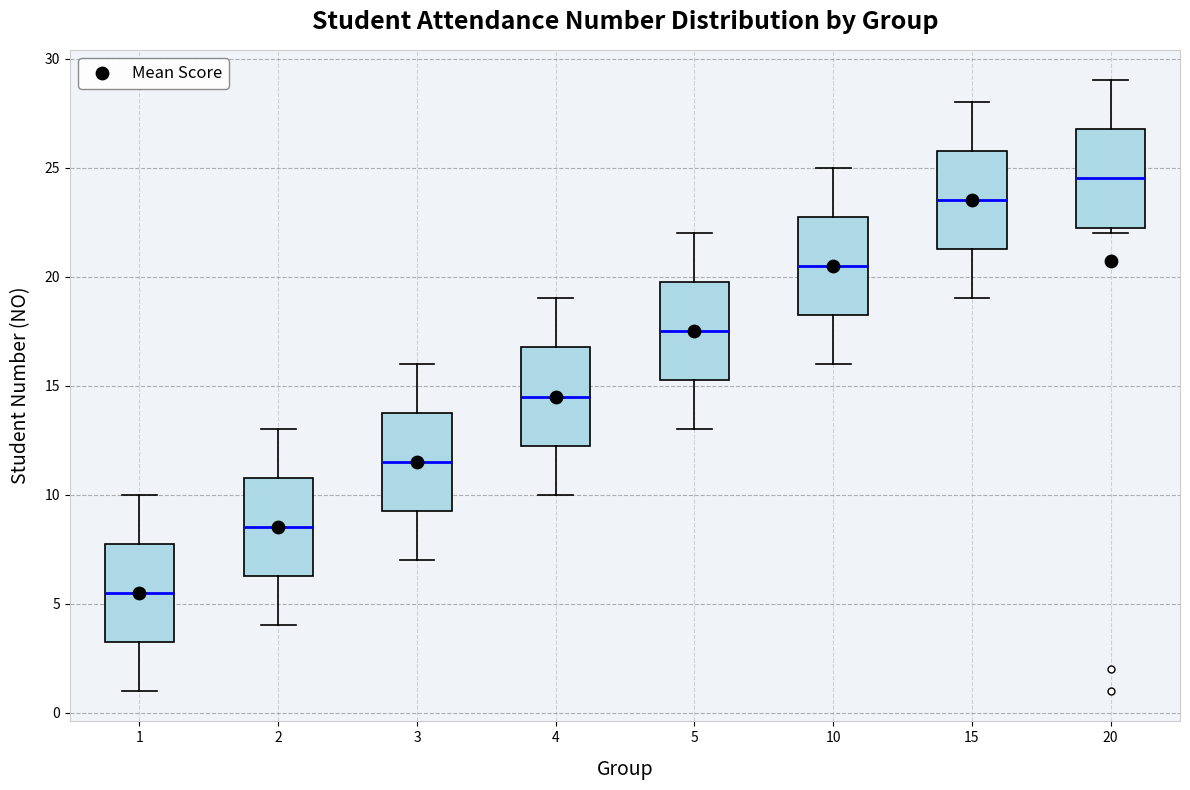

Reading left to right, transcribe this box plot: for each box, give where its median line is, the range the box spans, and where its two whiskers end, as read against the y-axis. The values are not printed on the chart, so give them approximately, as read against the axis.

1: median 5.5, box 3.5 to 8.0, whiskers 1.0 to 10.0
2: median 8.5, box 6.5 to 11.0, whiskers 4.0 to 13.0
3: median 11.5, box 9.5 to 14.0, whiskers 7.0 to 16.0
4: median 14.5, box 12.5 to 17.0, whiskers 10.0 to 19.0
5: median 17.5, box 15.5 to 20.0, whiskers 13.0 to 22.0
10: median 20.5, box 18.5 to 23.0, whiskers 16.0 to 25.0
15: median 23.5, box 21.5 to 26.0, whiskers 19.0 to 28.0
20: median 24.5, box 22.5 to 27.0, whiskers 22.0 to 29.0